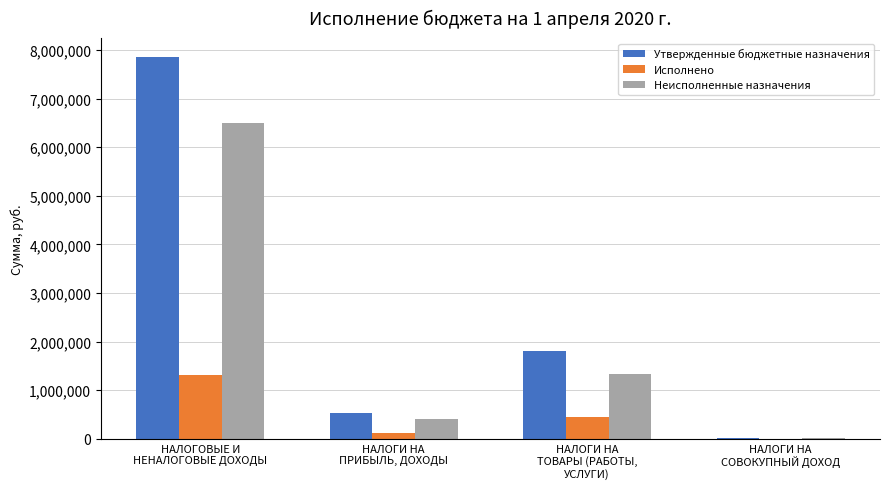

What is the total value across all series at НАЛОГИ НА
ТОВАРЫ (РАБОТЫ,
УСЛУГИ)?

3570603.4